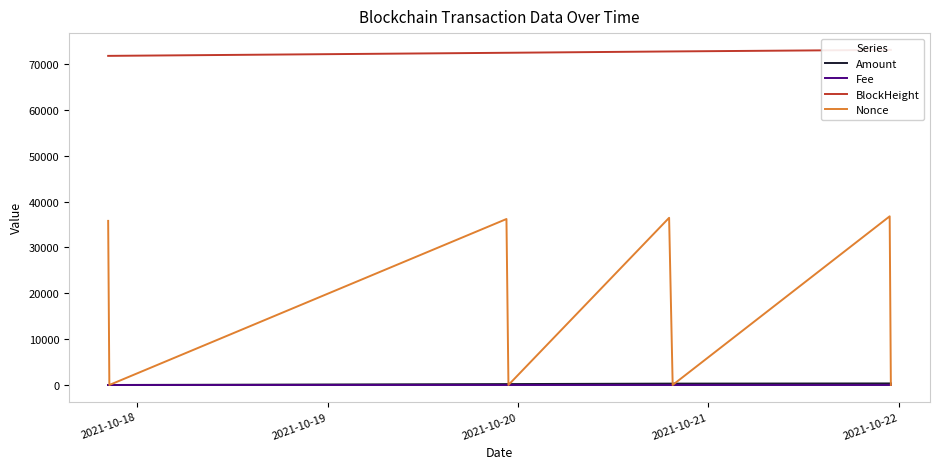

At how many categories does at least one series exceed 22311?

8